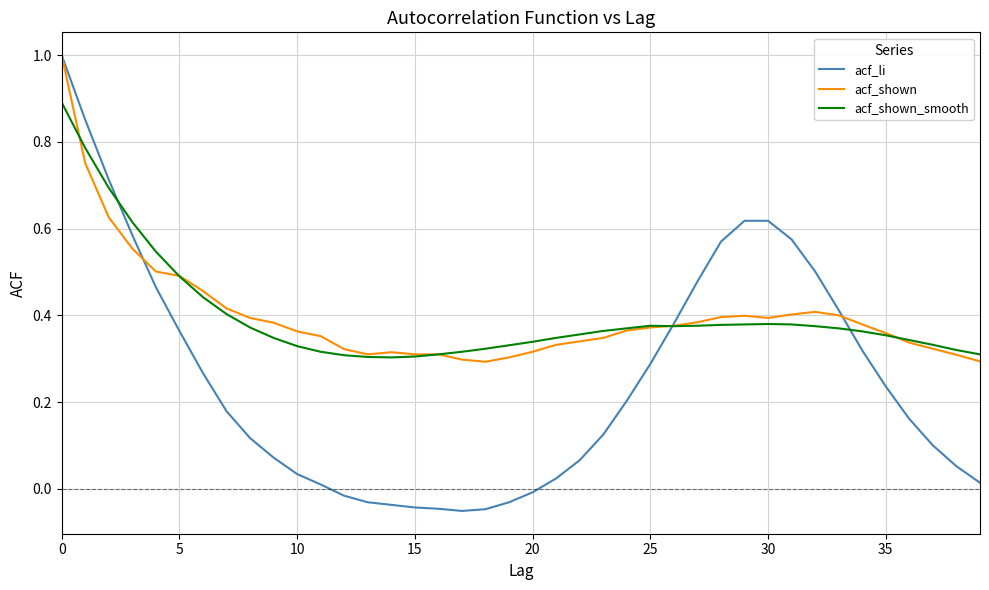

Which series has the widest spread of values?

acf_li